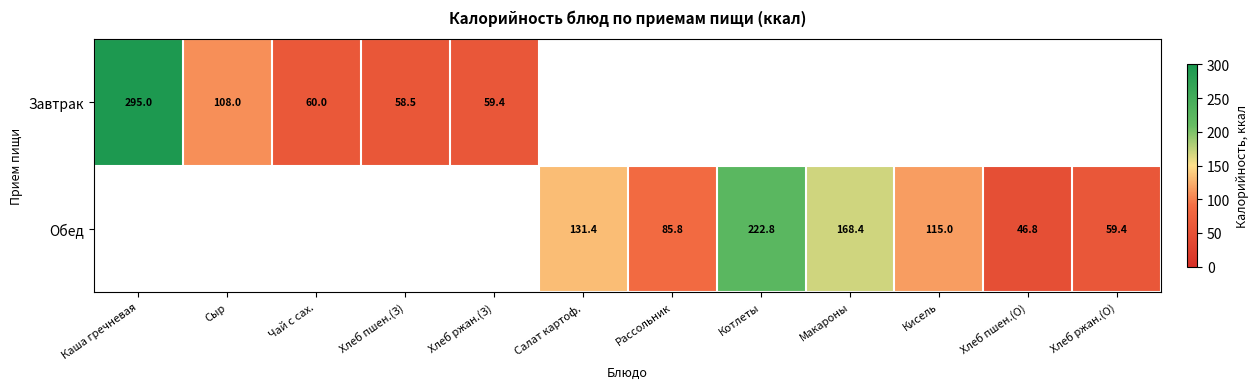

True or false: Обед has a value of 115.0 at Кисель.

True